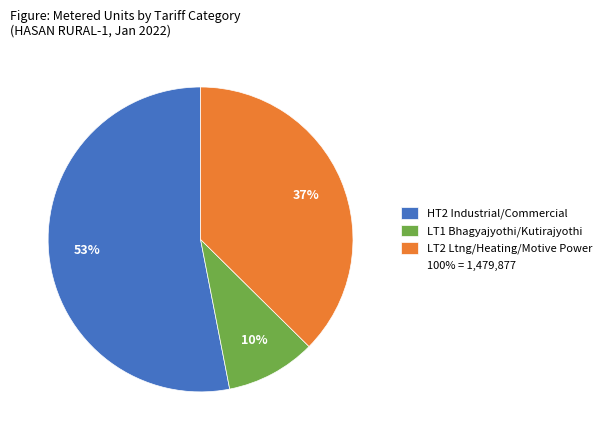

Is there any slice that represents more than half of the pie?

Yes